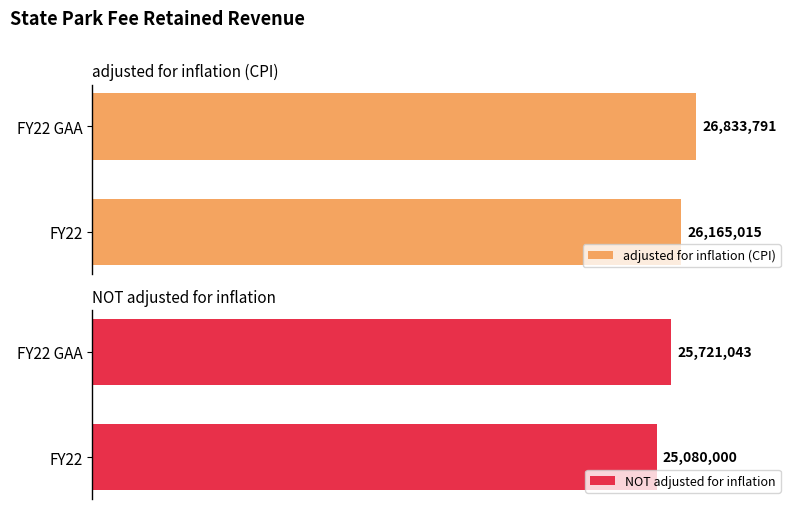

Read the adjusted for inflation (CPI) value at 0.0.

26165015